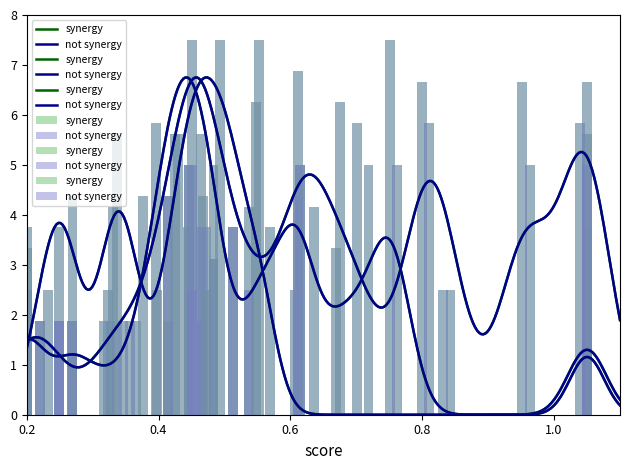

What is the highest value of the not synergy series?

7.5